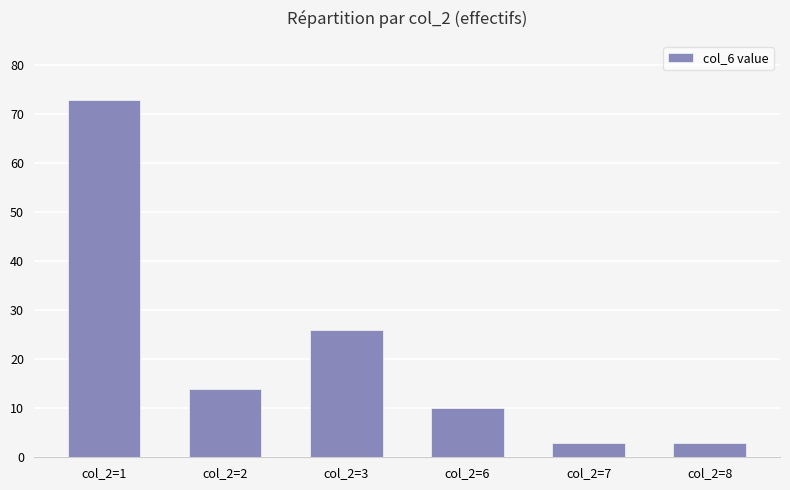

What is the sum of the values at col_2=2 and col_2=6?

24